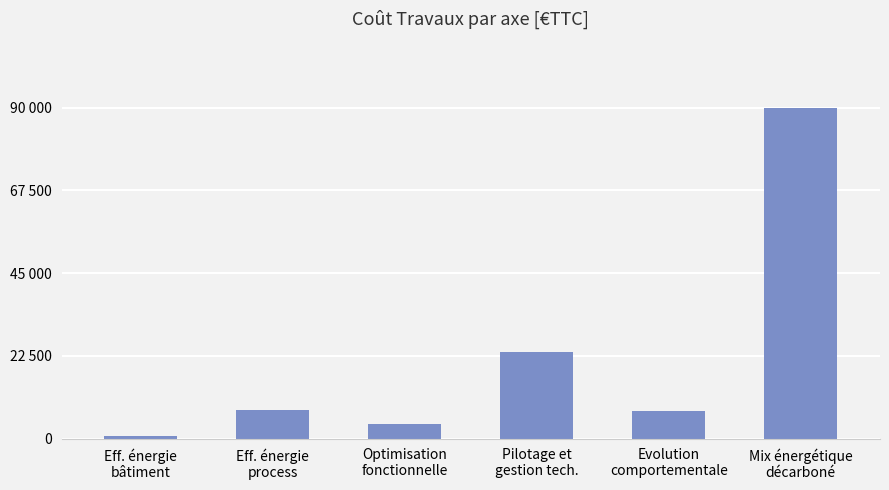

Are the bars horizontal?

No